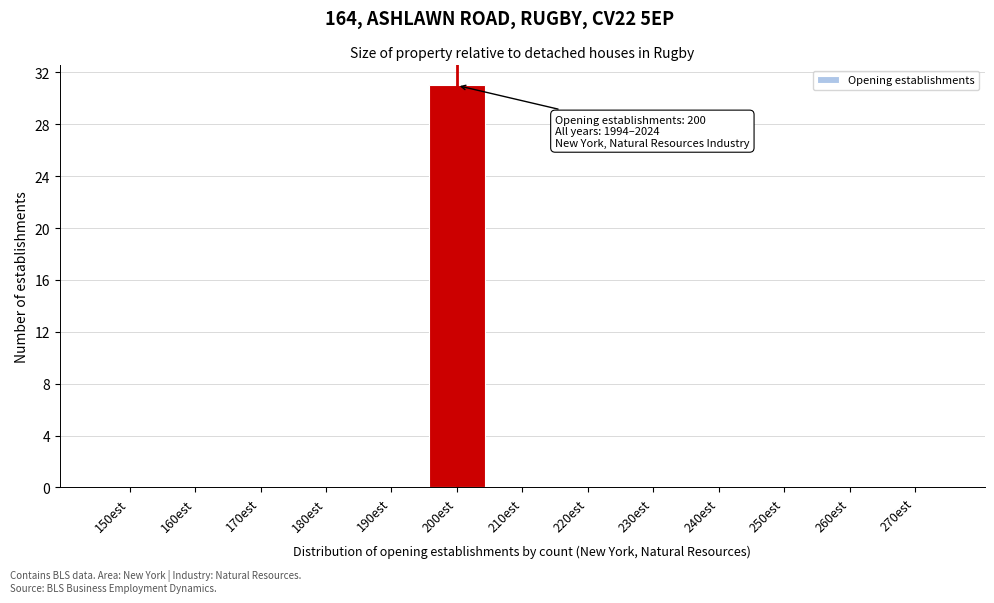

Reading left to right, transcribe all the data shown in this chart.

150est=0	160est=0	170est=0	180est=0	190est=0	200est=31	210est=0	220est=0	230est=0	240est=0	250est=0	260est=0	270est=0